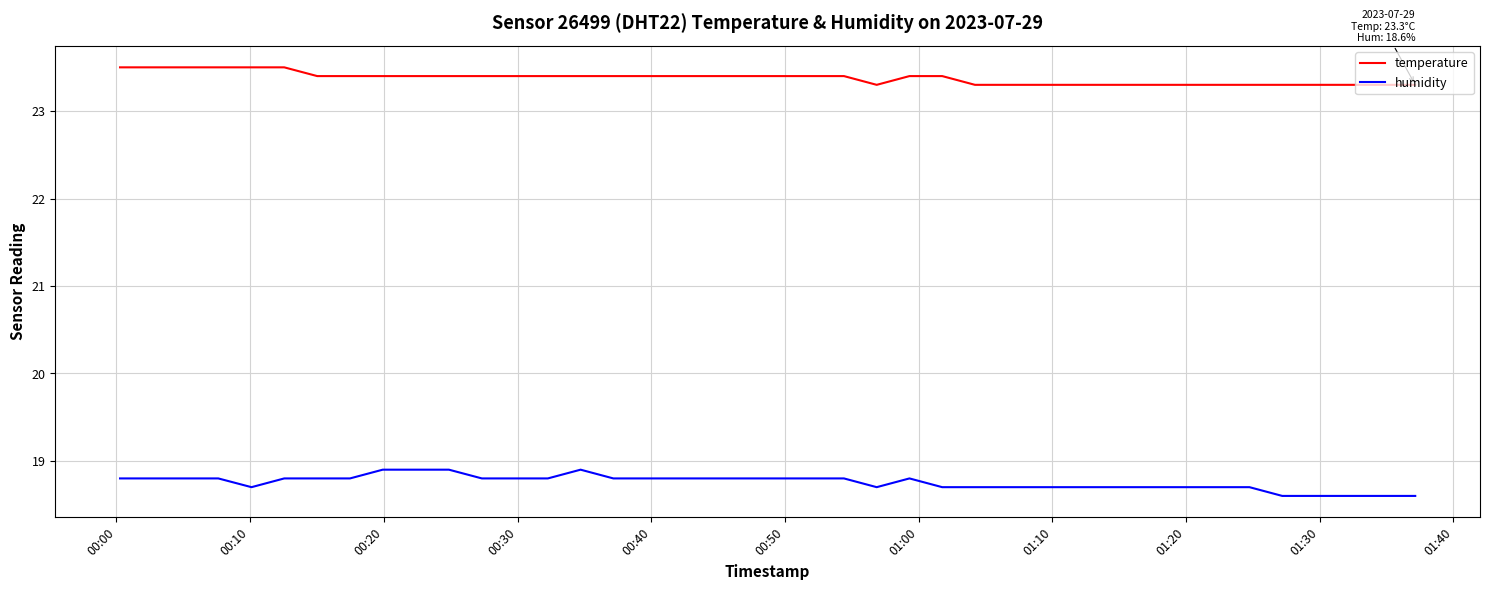

True or false: humidity and temperature cross at least once.

False